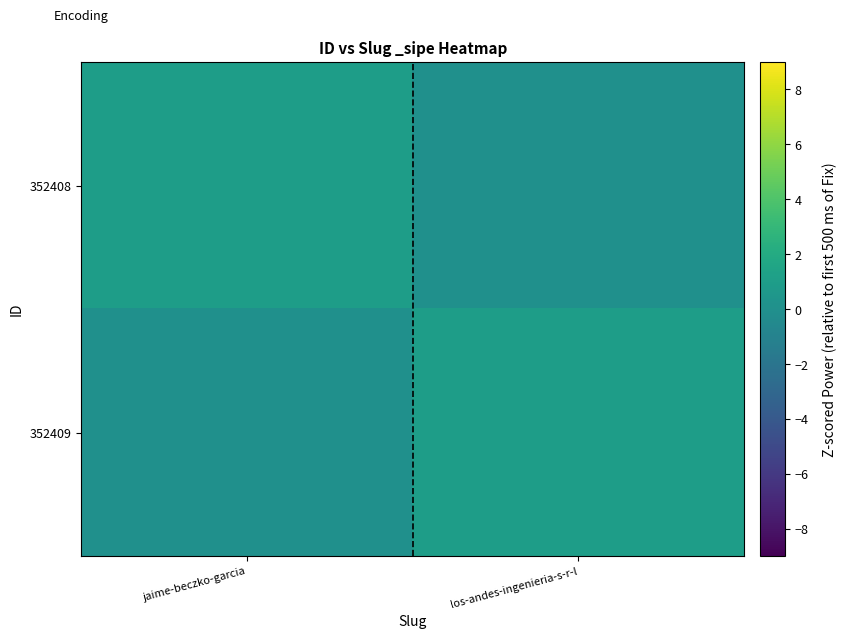

What is the total value across all series at jaime-beczko-garcia?

1